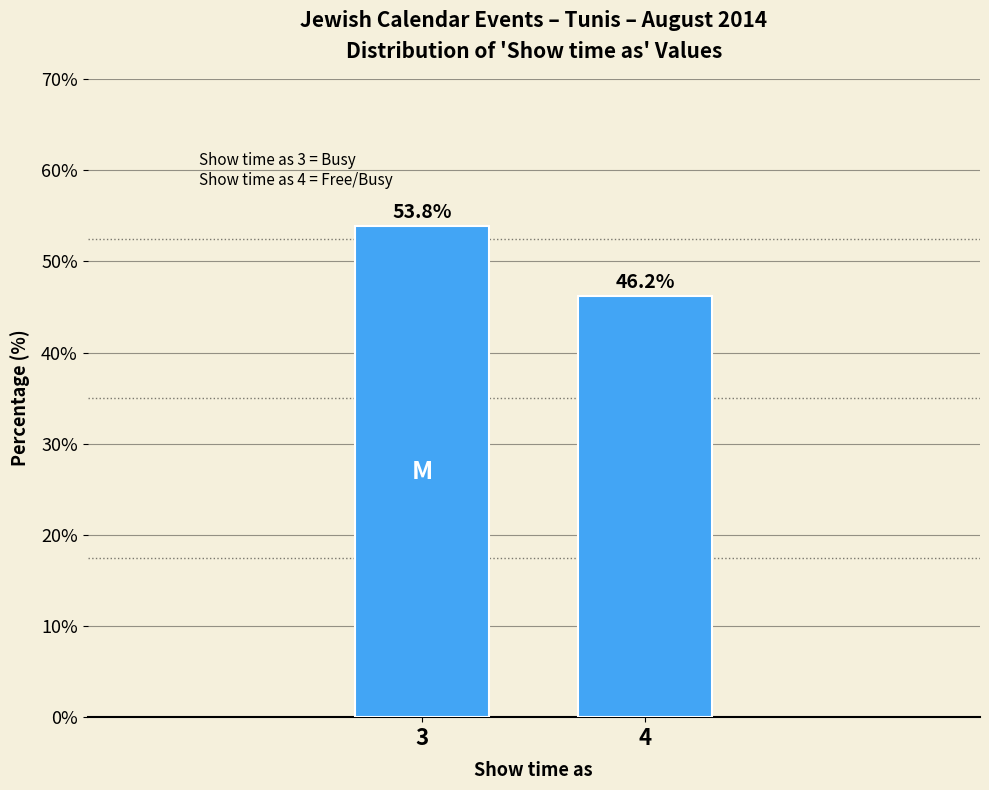

Reading left to right, list all the values displayed in this chart.

3=53.8	4=46.2